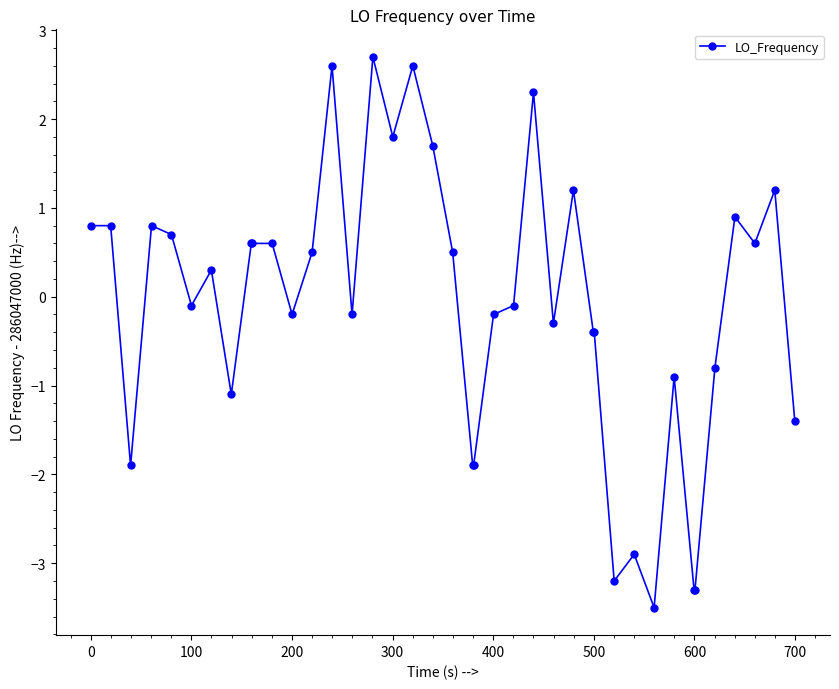

How many values are below zero?

20